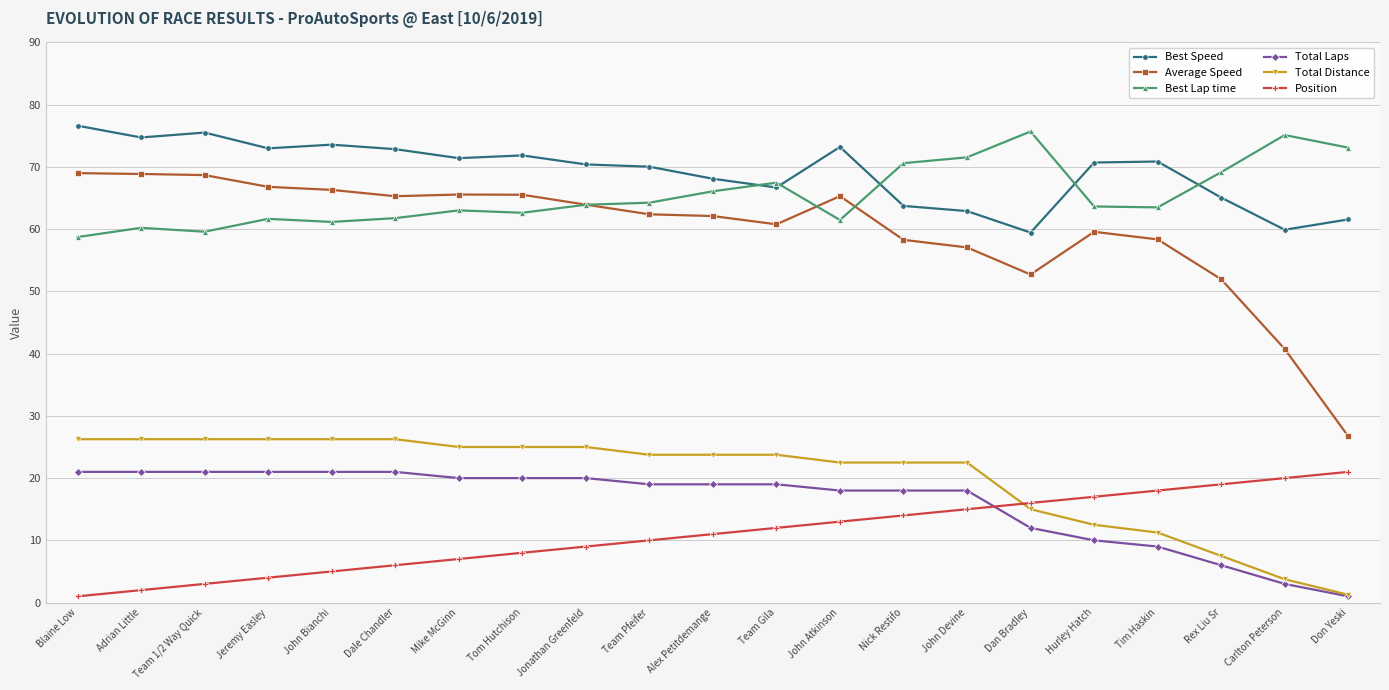

What is the sum of all Best Lap time values?

1374.3